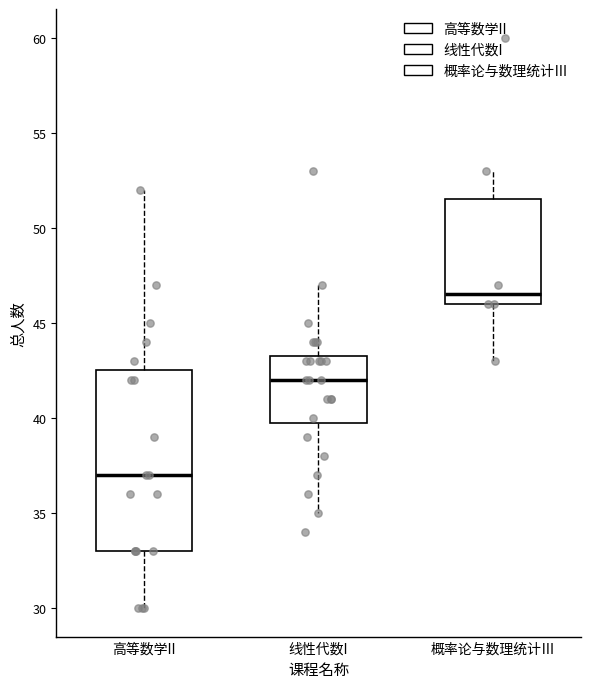

Reading left to right, read every box against the y-axis: the position of its median line, the range the box covers, and the ends of its whiskers. The values are not printed on the chart, so give them approximately, as read against the axis.

高等数学II: median 37.0, box 33.0 to 42.5, whiskers 30.0 to 52.0
线性代数I: median 42.0, box 40.0 to 43.5, whiskers 35.0 to 47.0
概率论与数理统计Ⅲ: median 46.5, box 46.0 to 51.5, whiskers 43.0 to 53.0